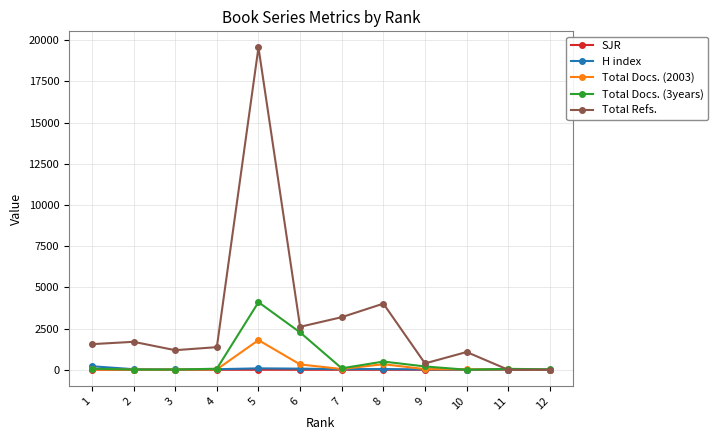

What is the total value across all series at 7?

3365.4